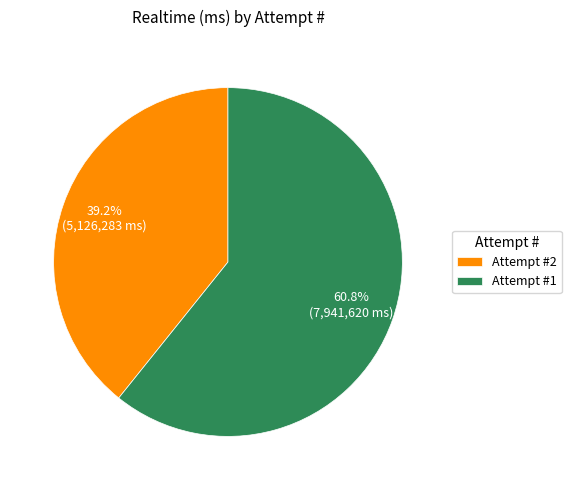

Combined, what portion of the pie is Attempt #2 and Attempt #1?

100.0%